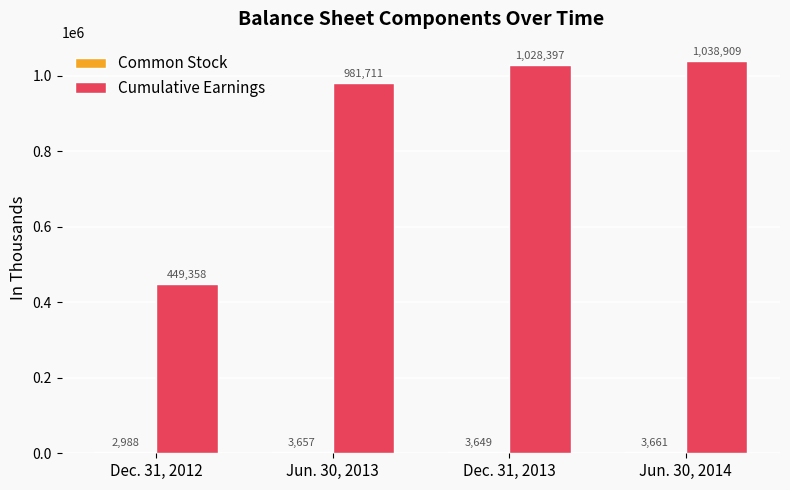

What is the sum of all Cumulative Earnings values?

3498375